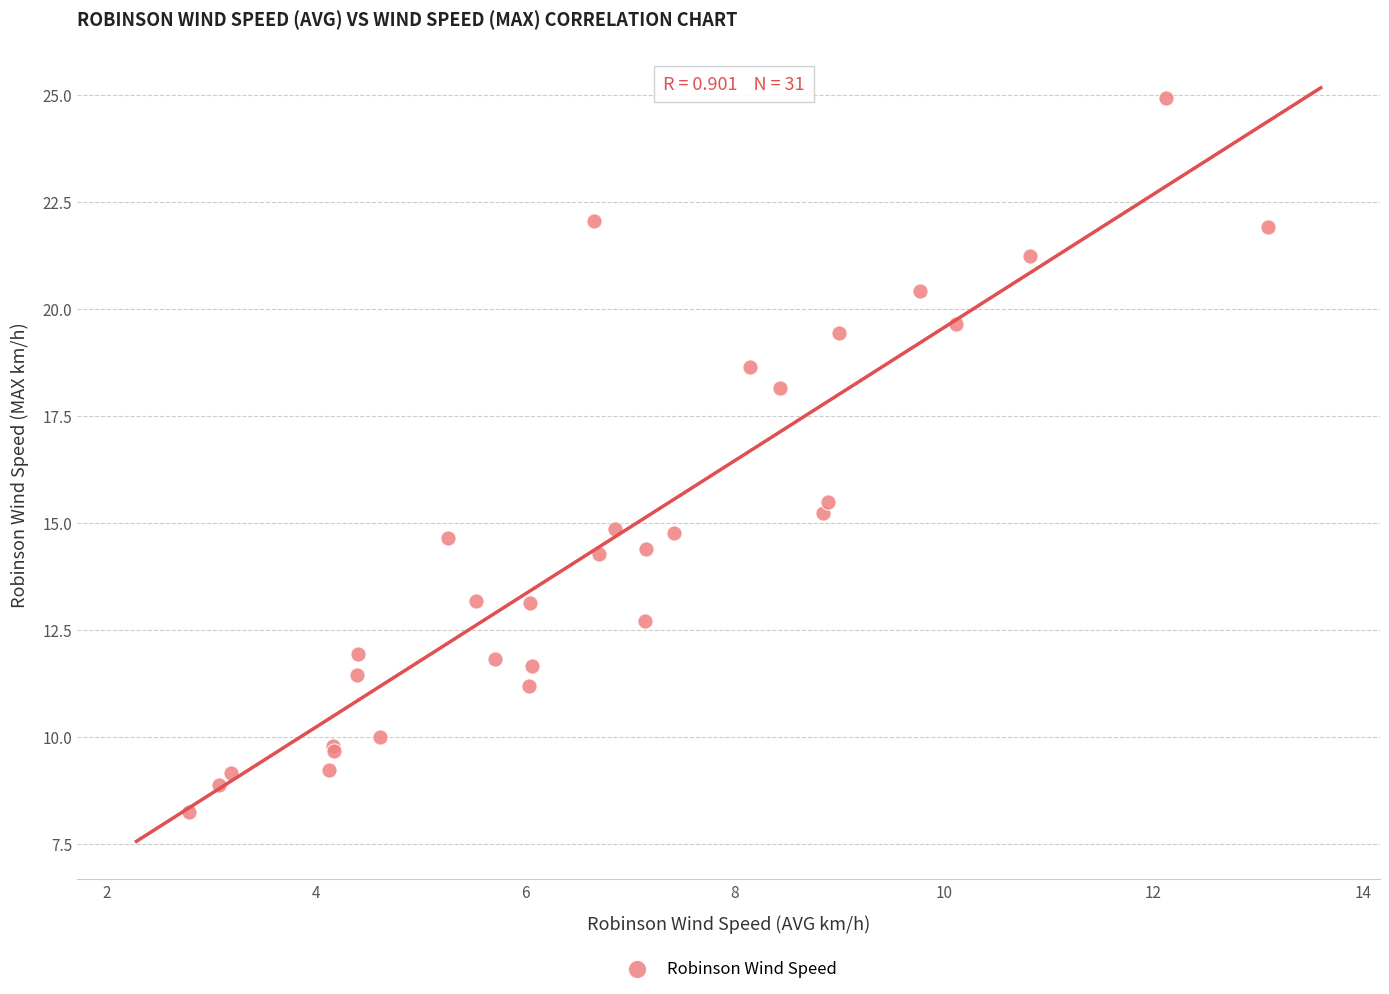

What Y value in the scatter plot is closest to 16?

15.5